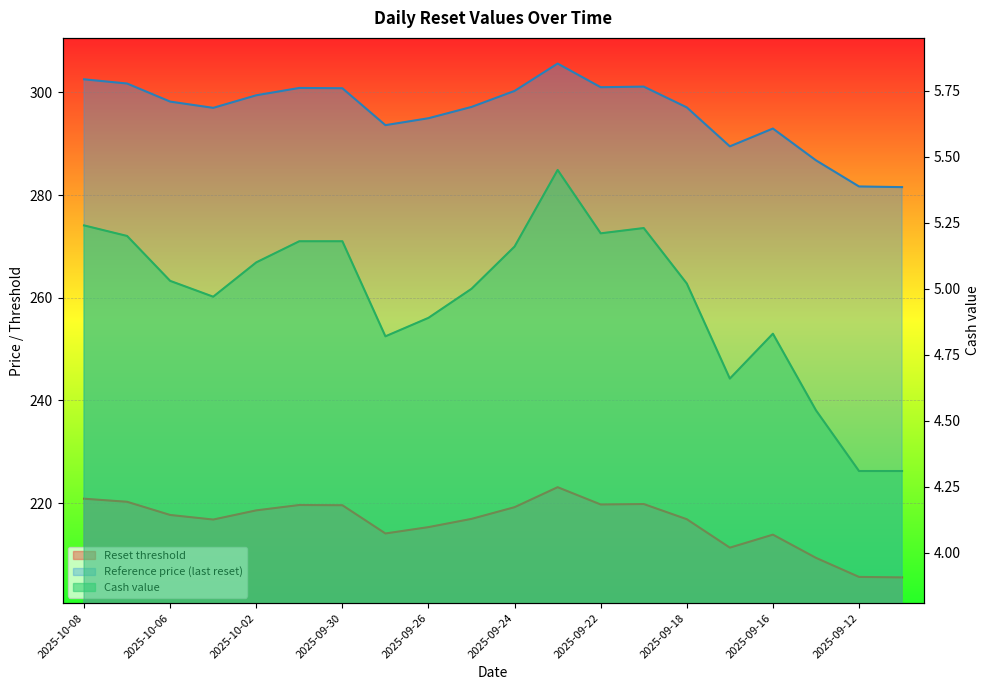

Which series has the widest spread of values?

Reference price (last reset)